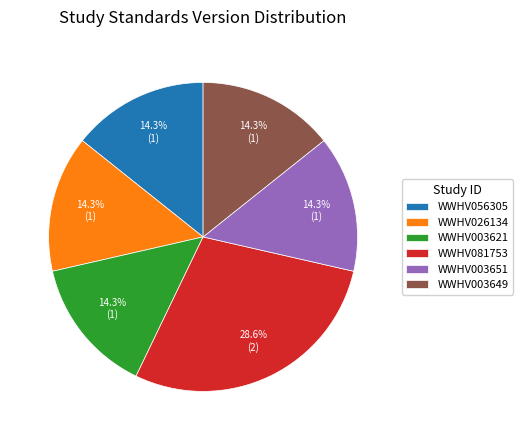

To the nearest percent, what percentage of the pie is WWHV056305?

14%